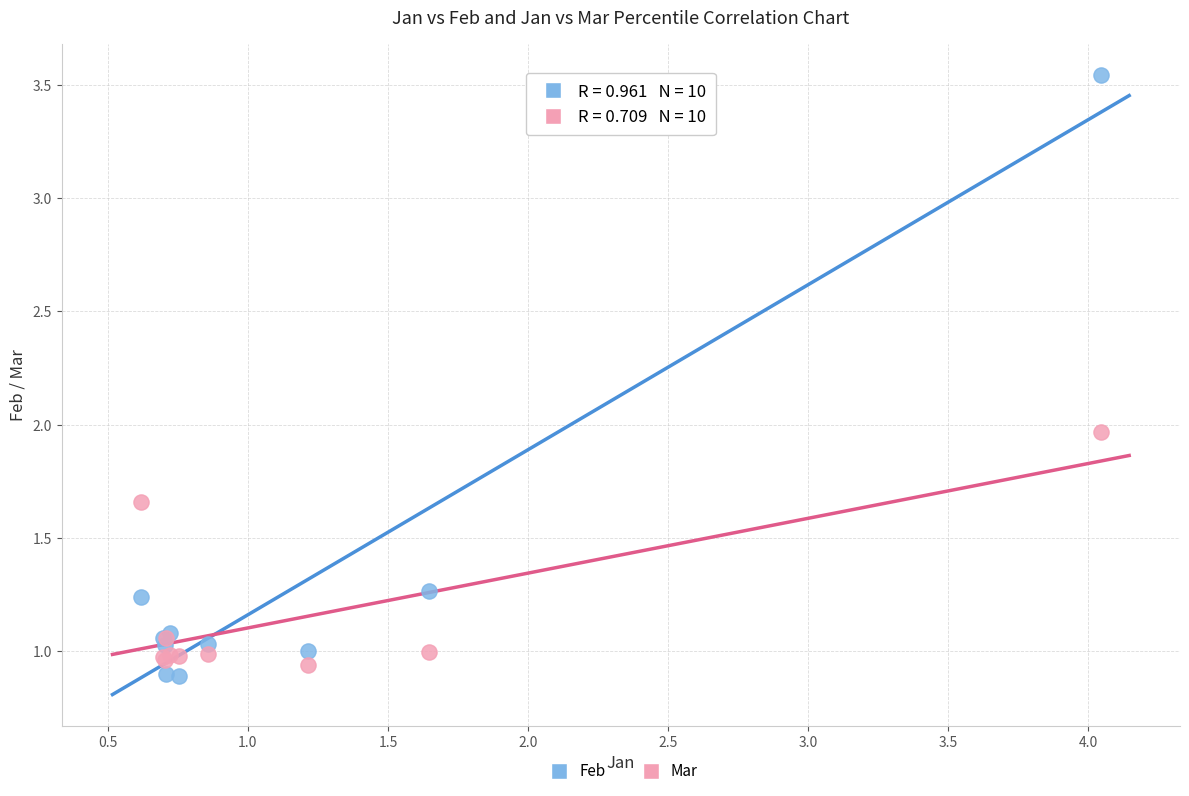

What is the X range (max minus min) for the scatter plot?

3.4